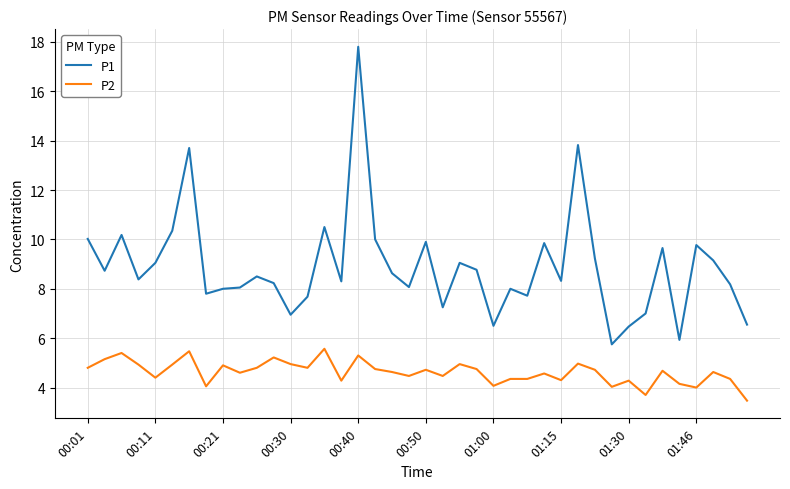

Which series has the largest total across all categories?

P1